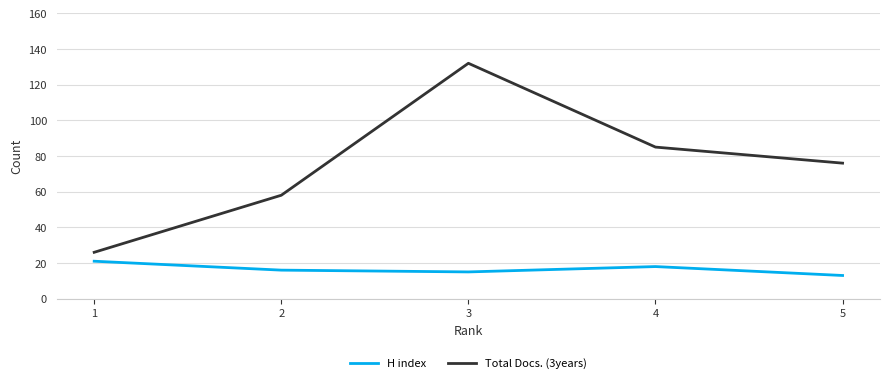

Rank the series by their average value, from lowest to highest.

H index, Total Docs. (3years)